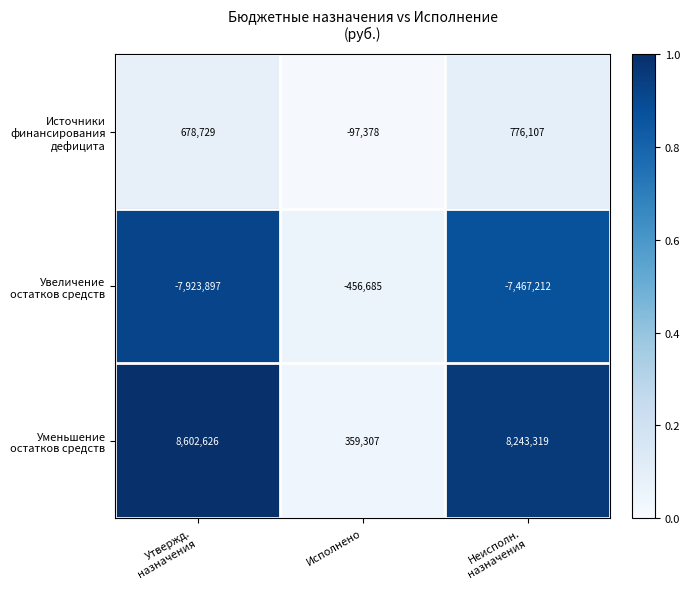

What is the smallest value displayed?

-7923897